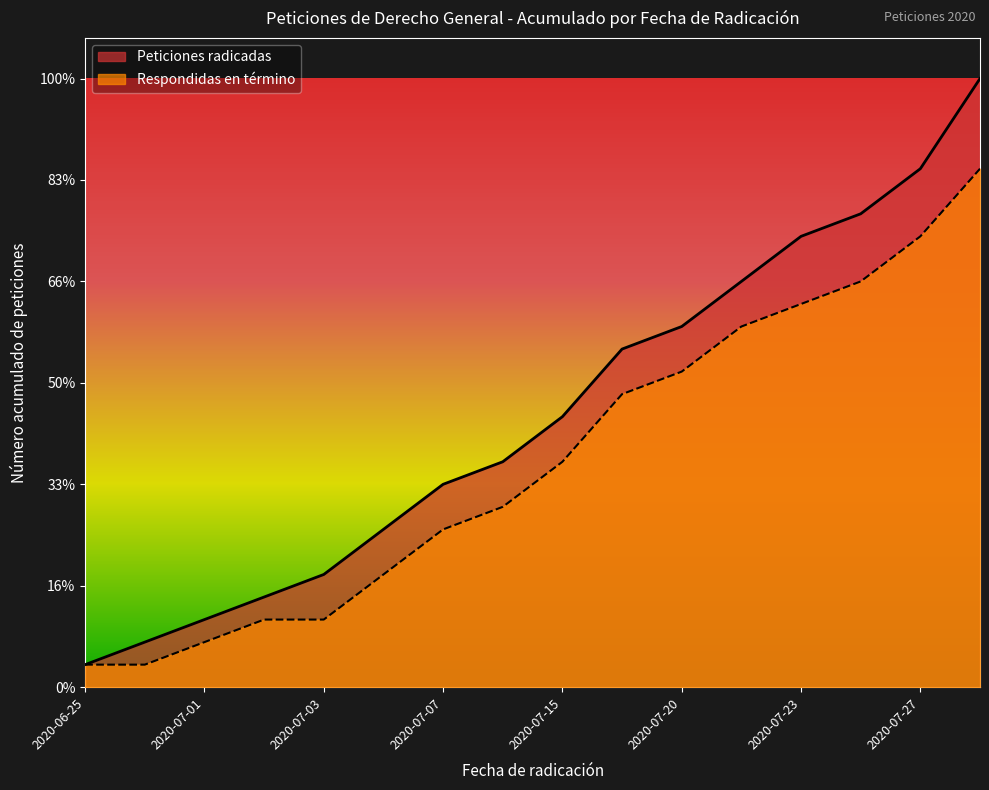

What is the sum of all values?

214.4